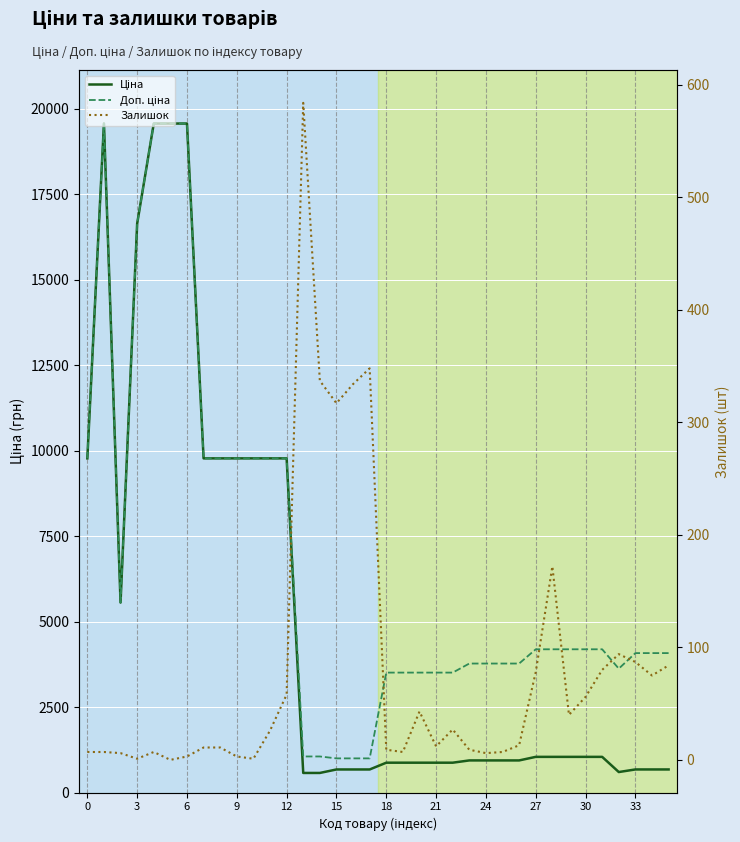

What is the difference between the Доп. ціна values at 32 and 14?

2567.9